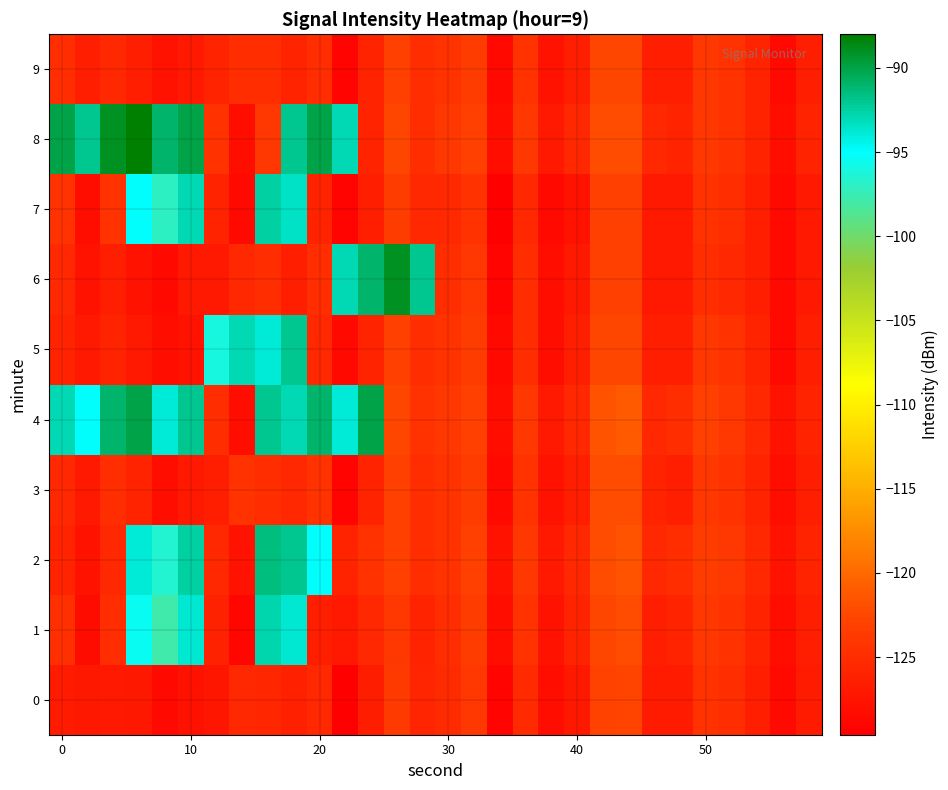

What is the minimum value shown in the chart?

-129.6